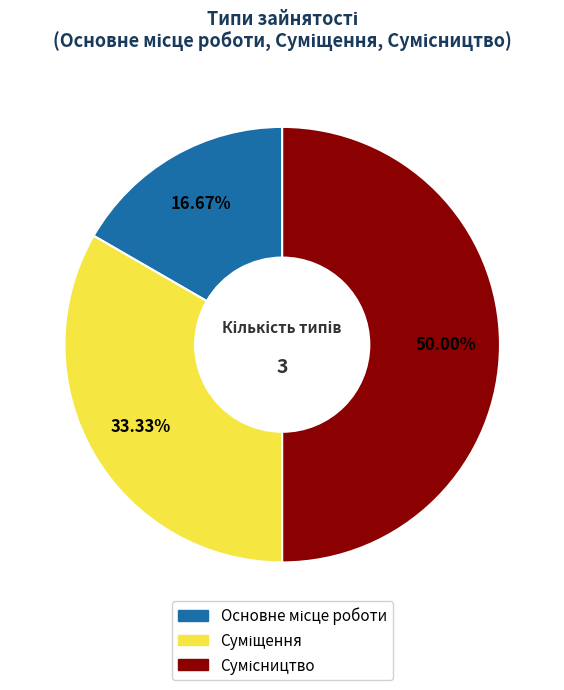

How many slices are in this pie chart?

3